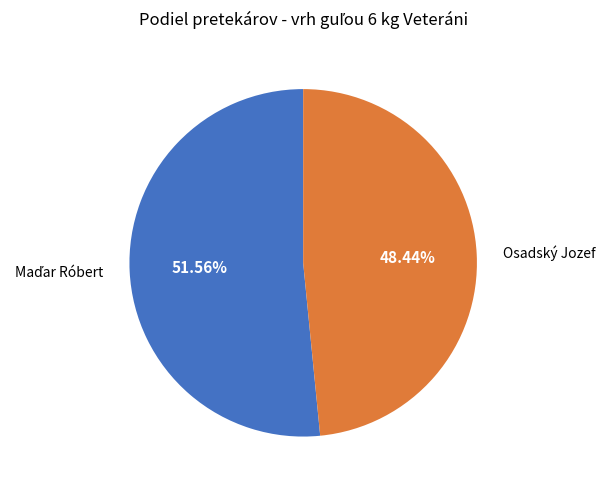

Does any single category account for the majority?

Yes